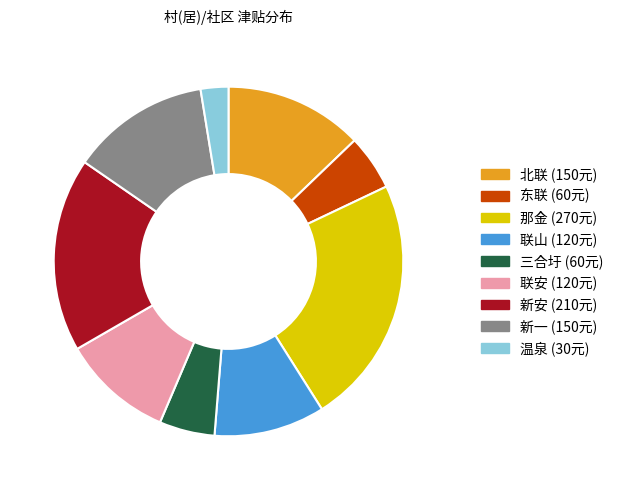

Which slice is the largest?

那金